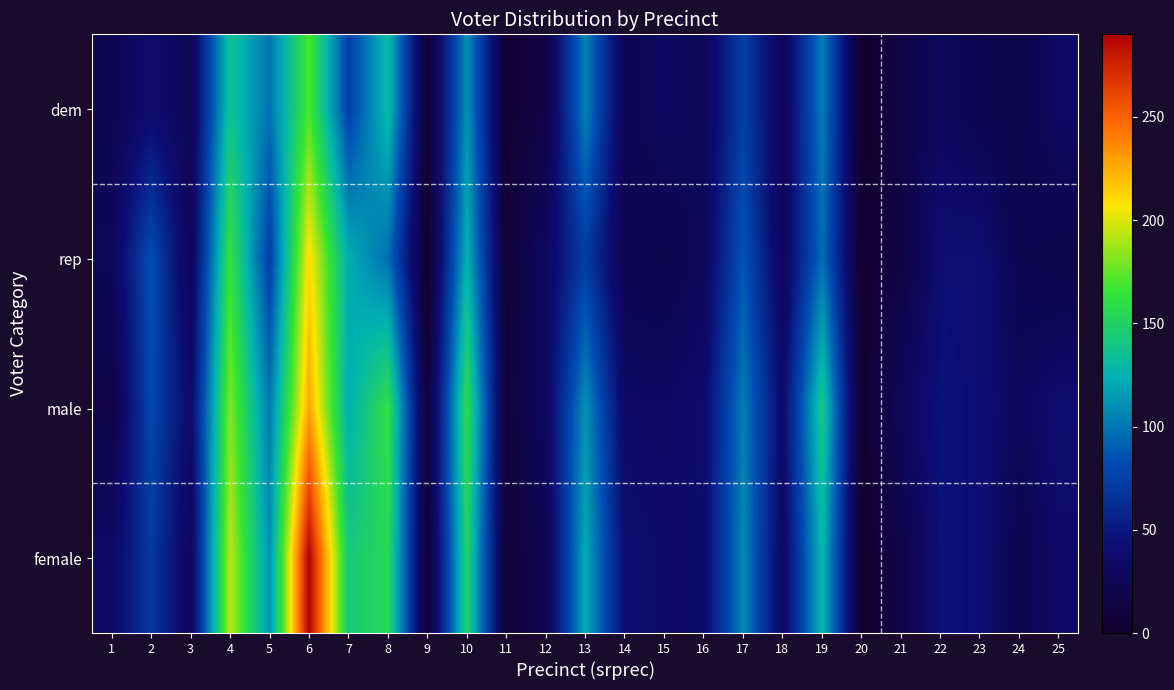

Reading right to left, transcribe all the data shown in this chart.

dem: 25=34	24=17	23=21	22=30	21=15	20=0	19=103	18=25	17=75	16=27	15=32	14=23	13=106	12=15	11=4	10=111	9=6	8=131	7=75	6=170	5=99	4=136	3=26	2=38	1=23
rep: 25=17	24=21	23=42	22=41	21=13	20=3	19=97	18=27	17=87	16=29	15=19	14=21	13=73	12=31	11=7	10=125	9=1	8=97	7=123	6=210	5=74	4=164	3=25	2=84	1=27
male: 25=40	24=30	23=41	22=46	21=28	20=2	19=141	18=38	17=104	16=38	15=33	14=34	13=112	12=30	11=9	10=159	9=7	8=162	7=123	6=228	5=101	4=182	3=36	2=81	1=15
female: 25=36	24=19	23=42	22=45	21=16	20=1	19=128	18=32	17=108	16=37	15=36	14=41	13=122	12=22	11=7	10=150	9=5	8=155	7=143	6=290	5=111	4=194	3=28	2=70	1=35